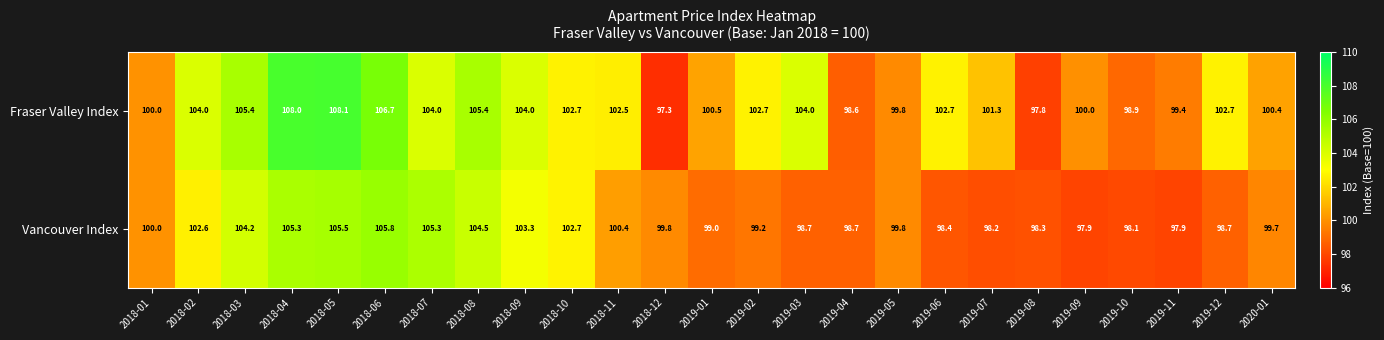

The value of Fraser Valley Index at 2019-05 is 46.1. True or false?

False